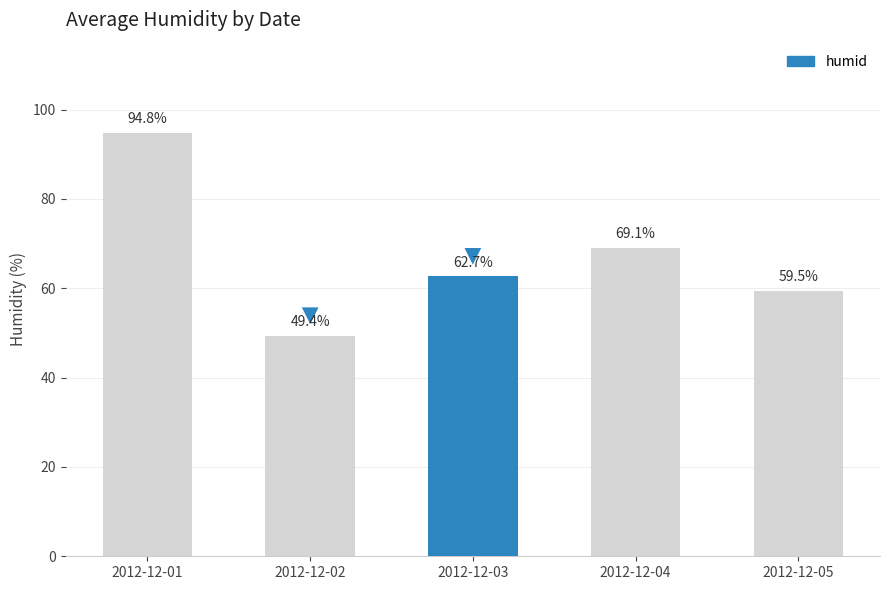

The value at 2012-12-01 is 94.8. True or false?

True